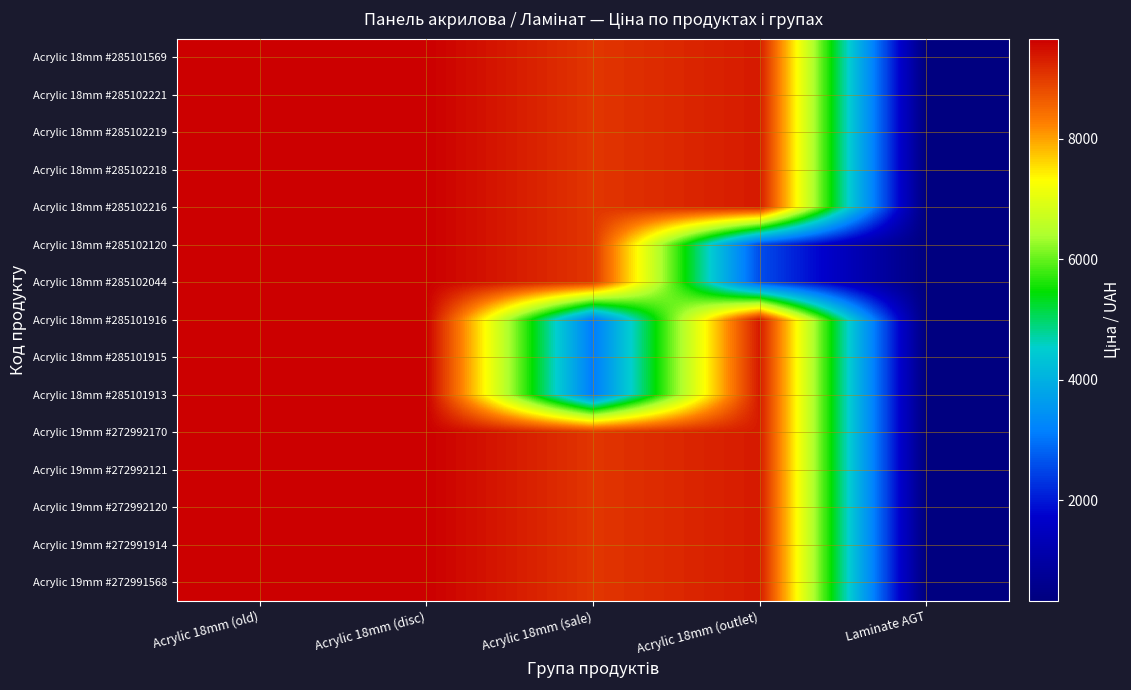

At which category is the sum across all series the highest?

Acrylic 18mm (old)